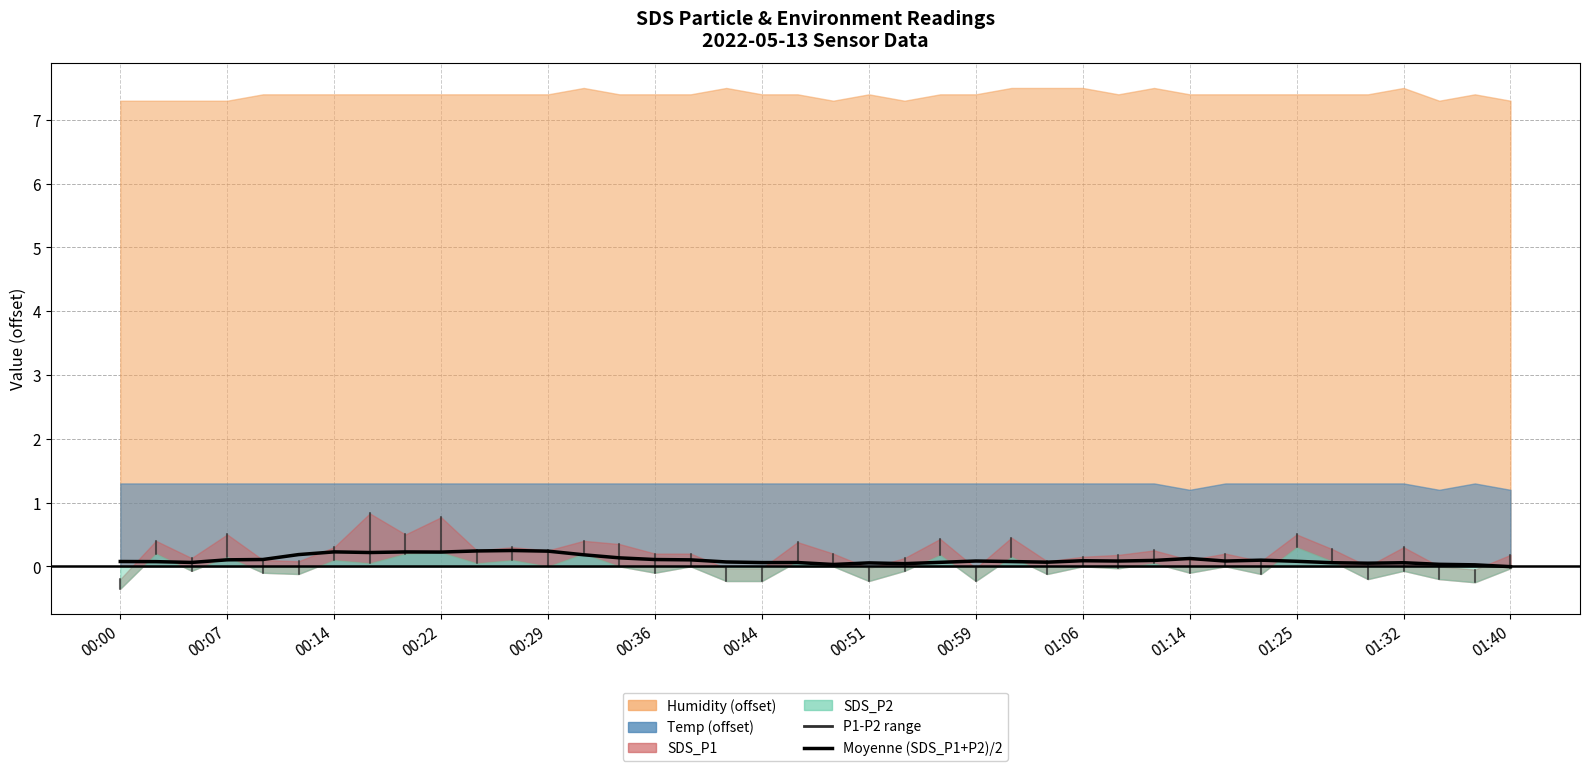

Reading left to right, list all the values displayed in this chart.

0.1	0.1	0.1	0.1	0.1	0.2	0.2	0.2	0.2	0.2	0.2	0.2	0.2	0.2	0.1	0.1	0.1	0.1	0.1	0.1	0.0	0.1	0.0	0.1	0.1	0.1	0.1	0.1	0.1	0.1	0.1	0.1	0.1	0.1	0.1	0.0	0.1	0.0	0.0	-0.0